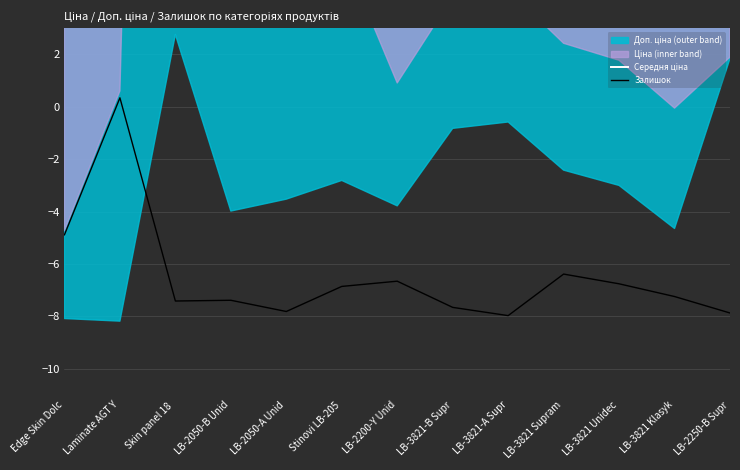

How many data points does each series have?

13